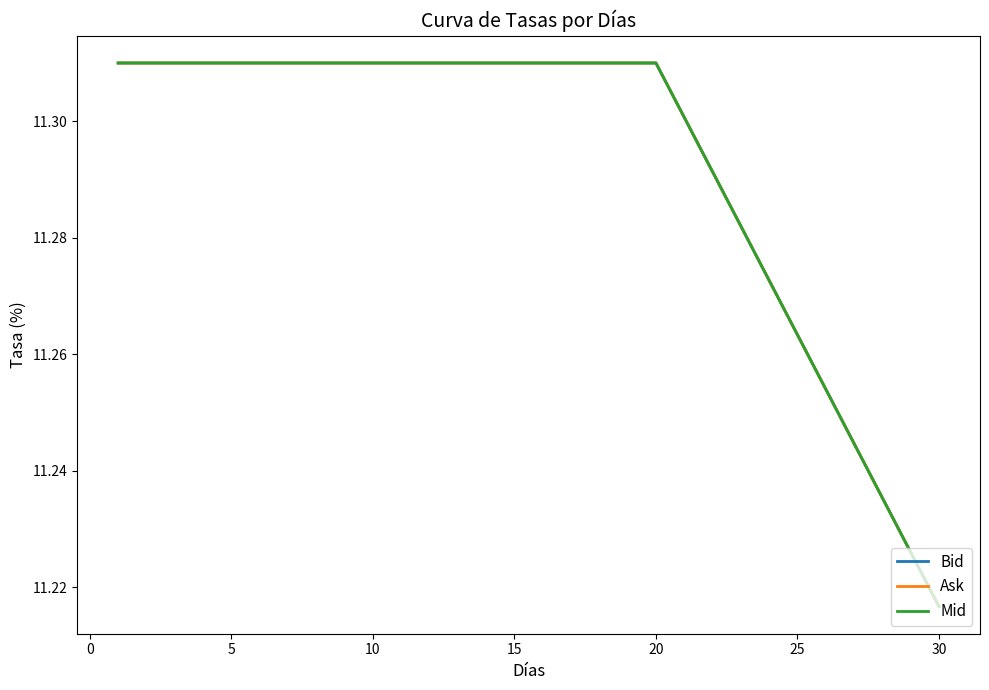

Does the chart have visible grid lines?

No